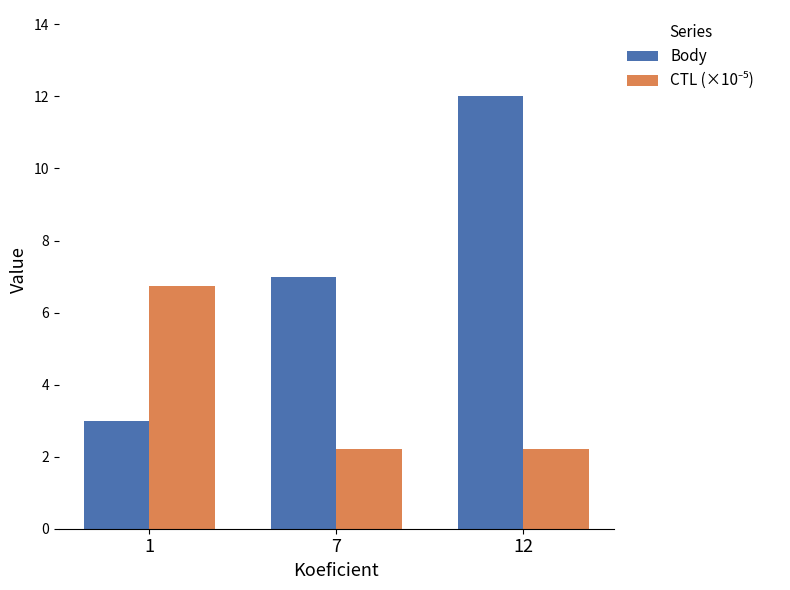

How many distinct data groups are displayed?

2